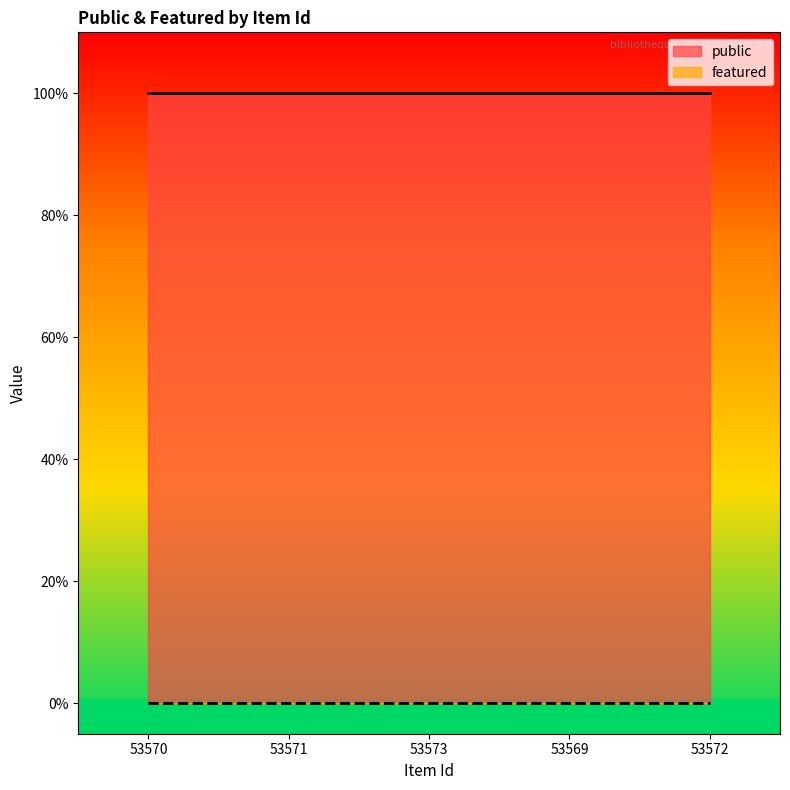

List the labels in order of public value, smallest first.

53570, 53571, 53573, 53569, 53572